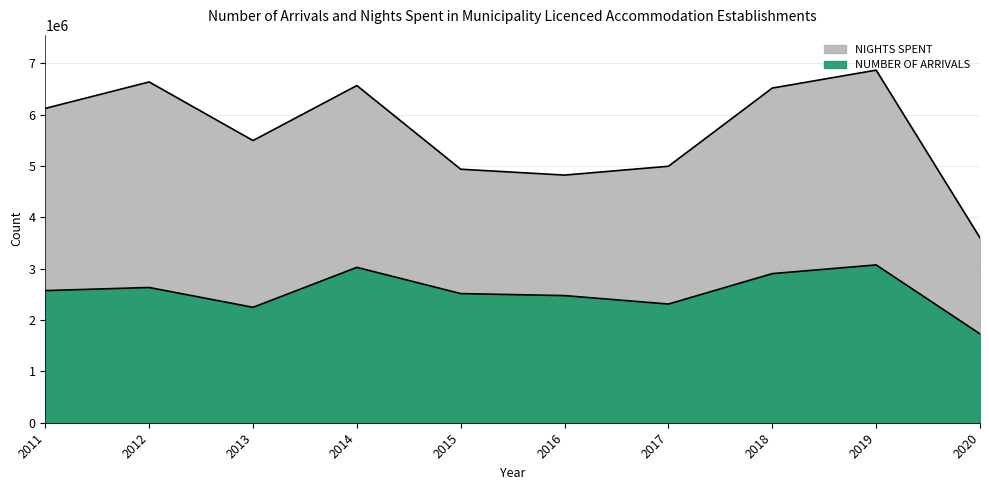

Which series has the widest spread of values?

NIGHTS SPENT